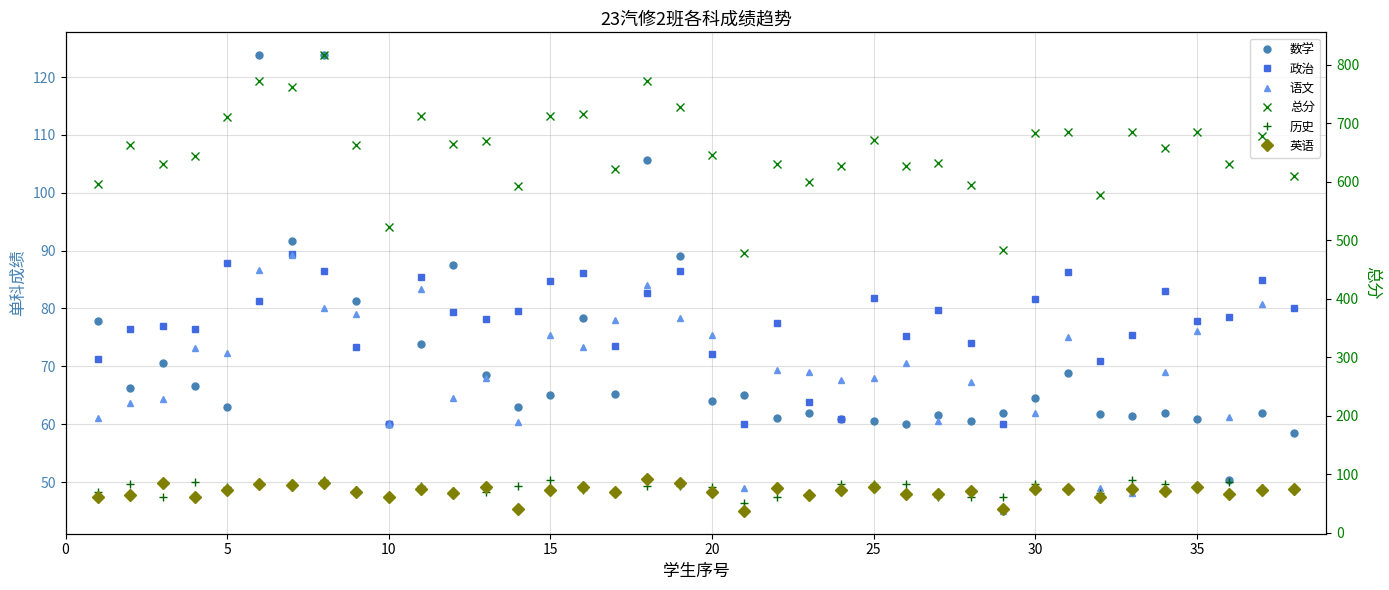

What is the difference between the maximum and minimum values in the 英语 series?

55.3